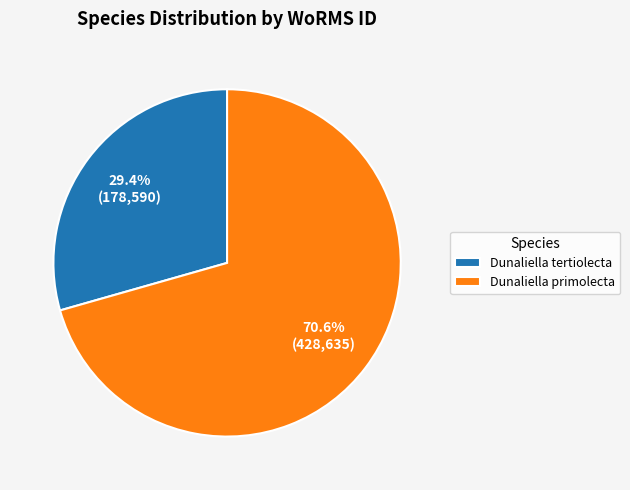

What is the smallest slice in the pie chart?

Dunaliella tertiolecta